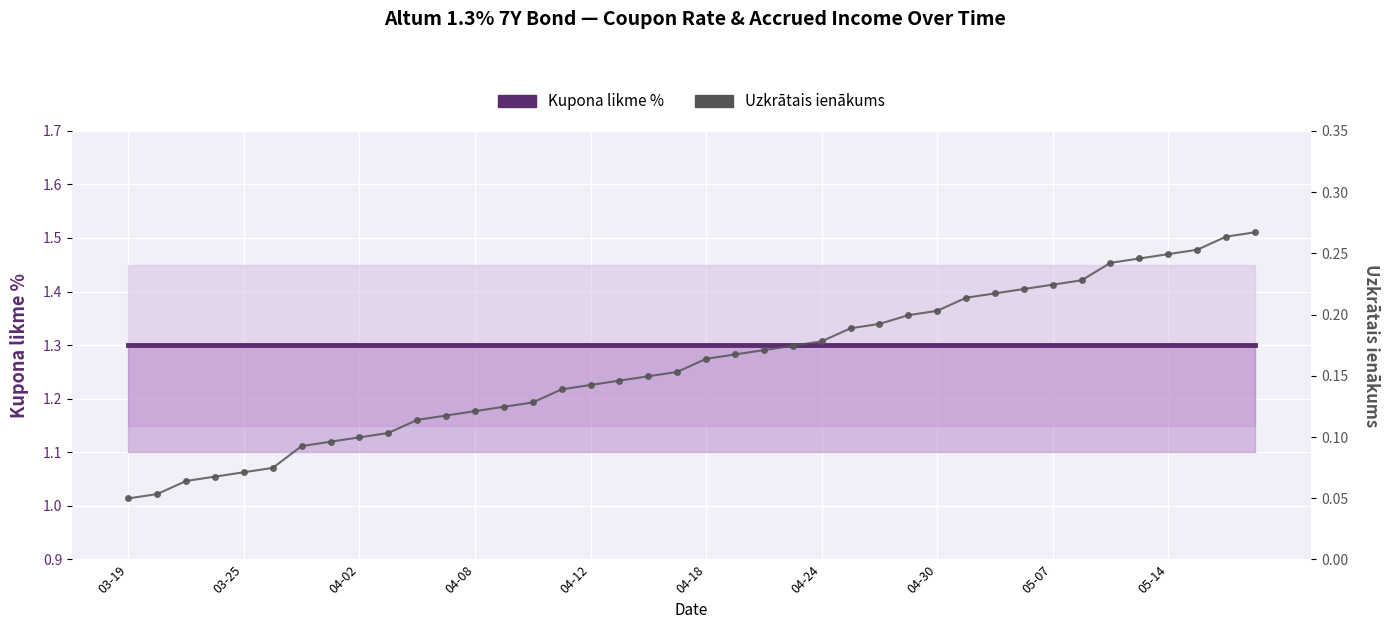

Rank the series by their average value, from highest to lowest.

Kupona likme %, Uzkrātais ienākums